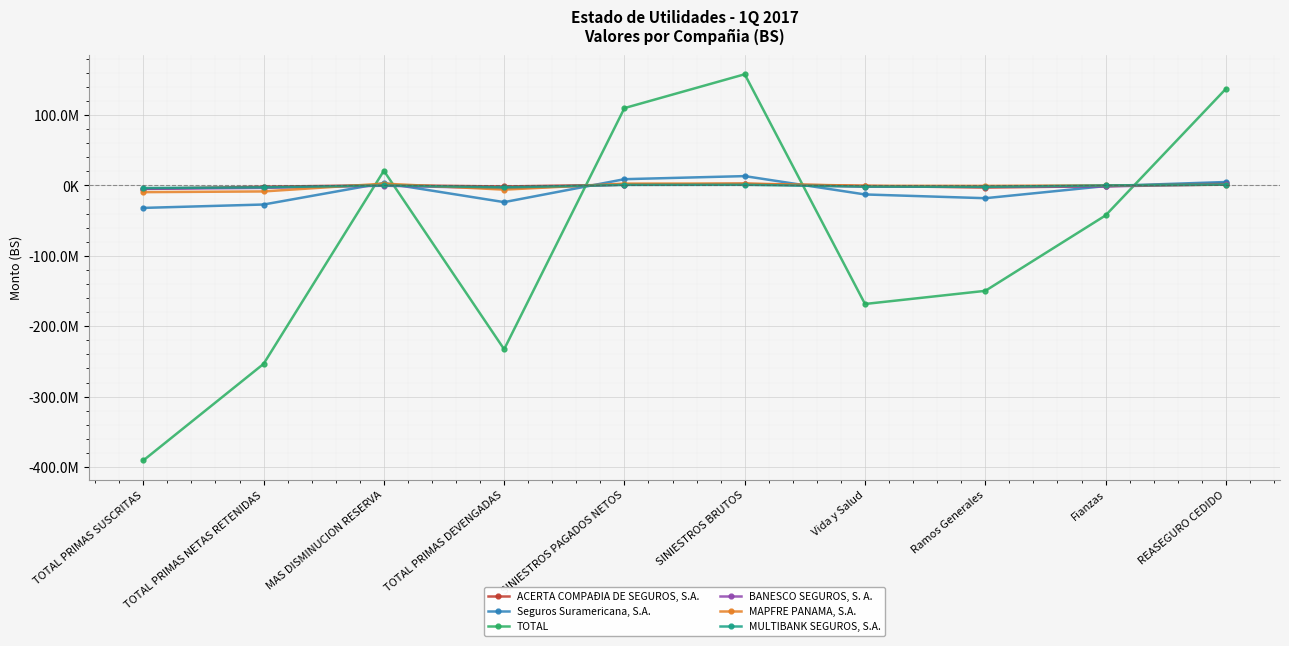

What is the label of the 7th point from the left?

Vida y Salud